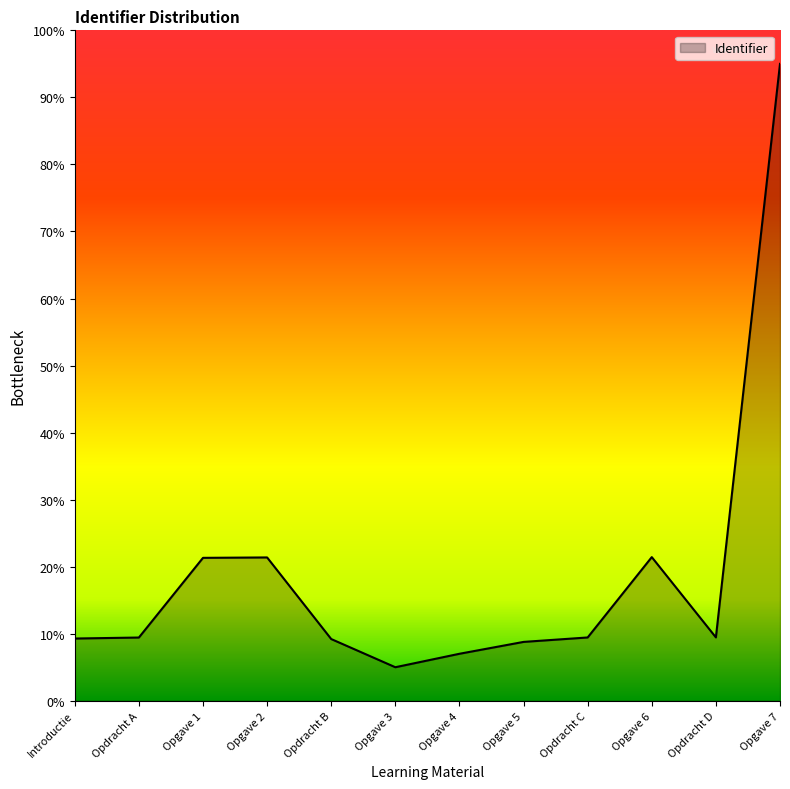

True or false: the data has more than 0 interior local peaks.

True